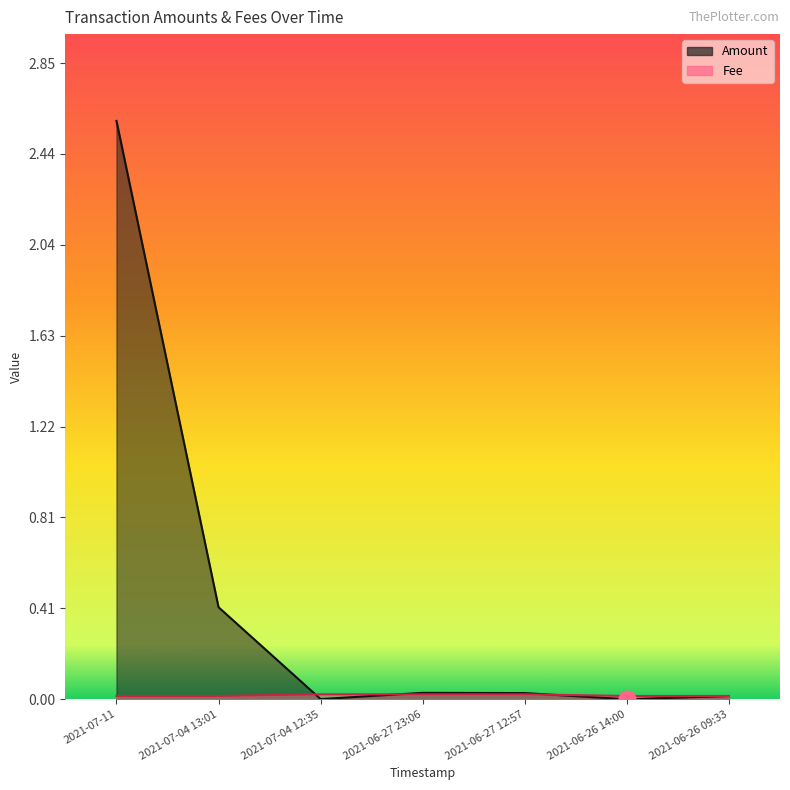

List the series in order of their peak value, highest first.

Amount, Fee